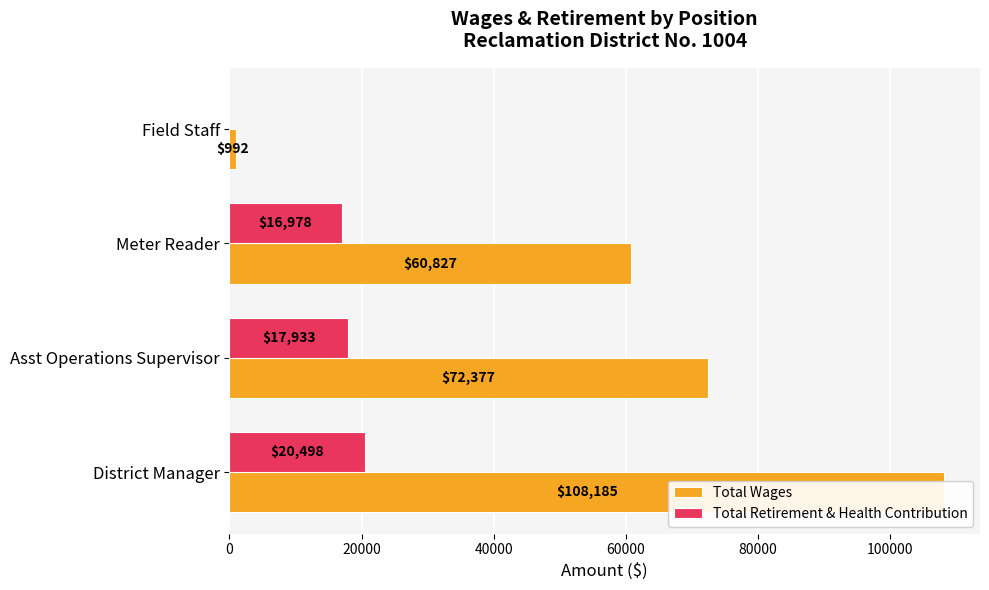

What are all the series names shown in the legend?

Total Wages, Total Retirement & Health Contribution